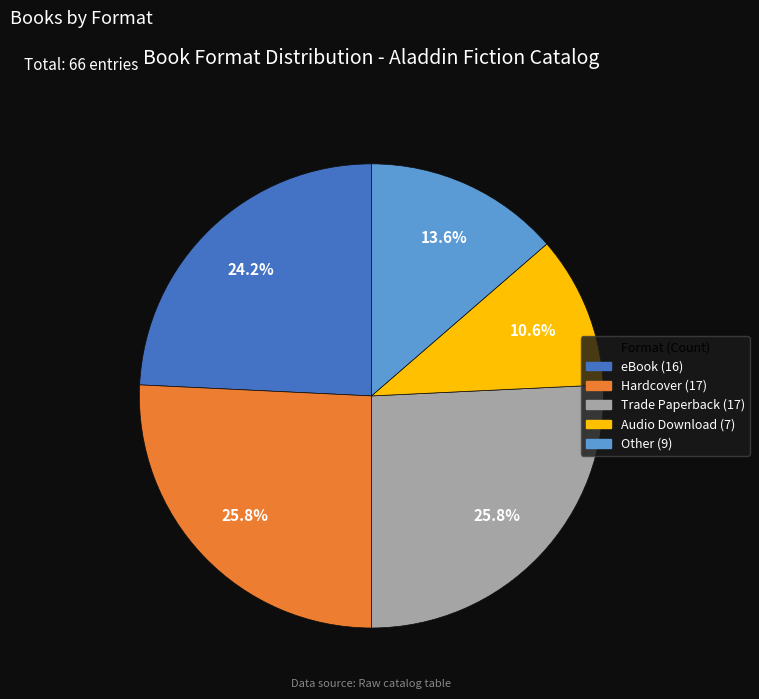

How many slices are in this pie chart?

5